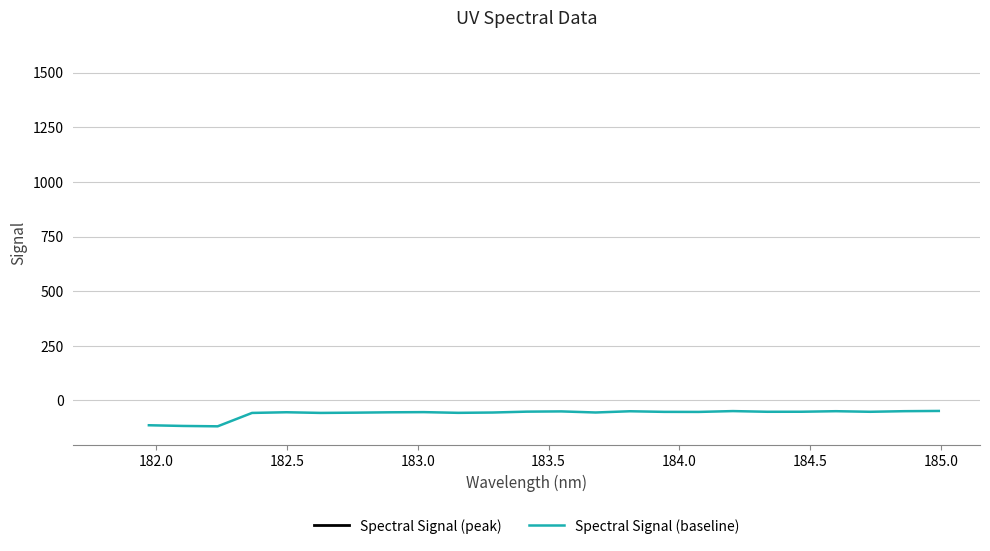

What is the maximum value for Spectral Signal (baseline)?

-48.0